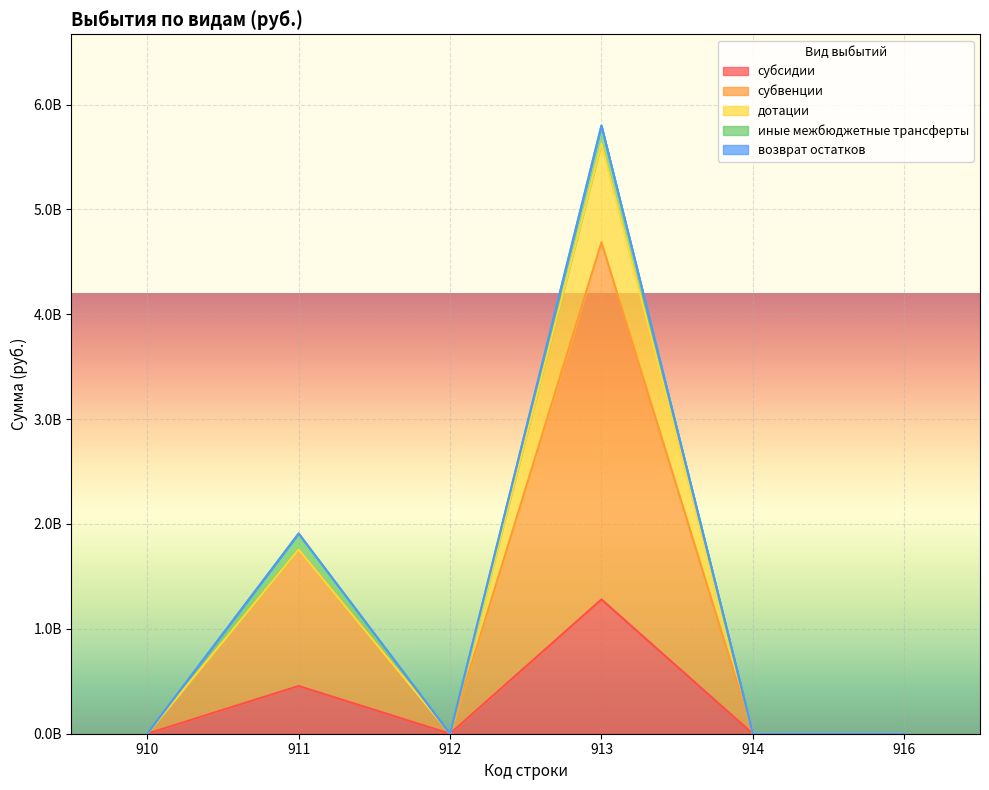

What is the difference between the second highest and minimum values in the иные межбюджетные трансферты series?

152686458.8